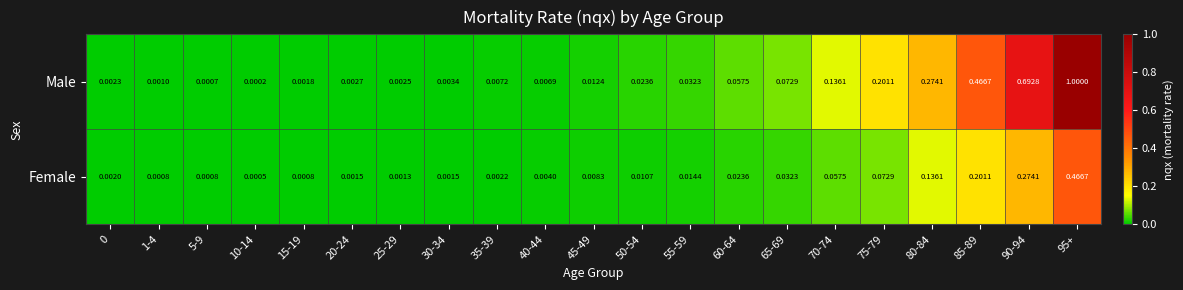

List the series in order of their peak value, highest first.

Male, Female